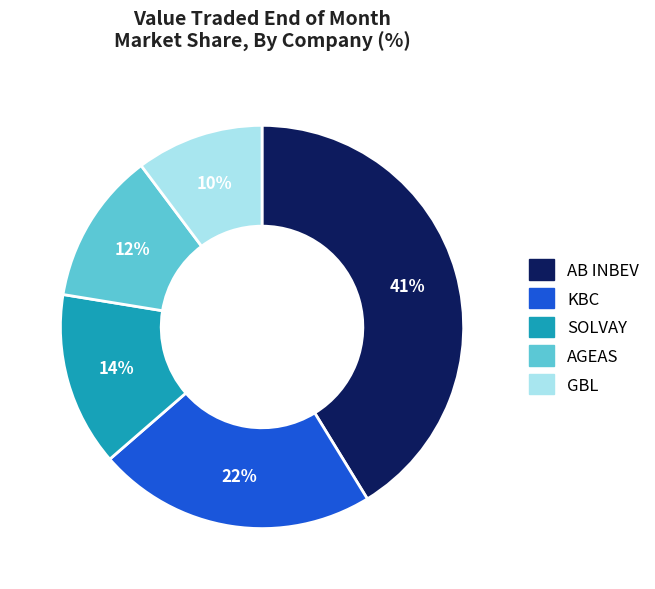

Do GBL and SOLVAY together represent more than half of the pie?

No